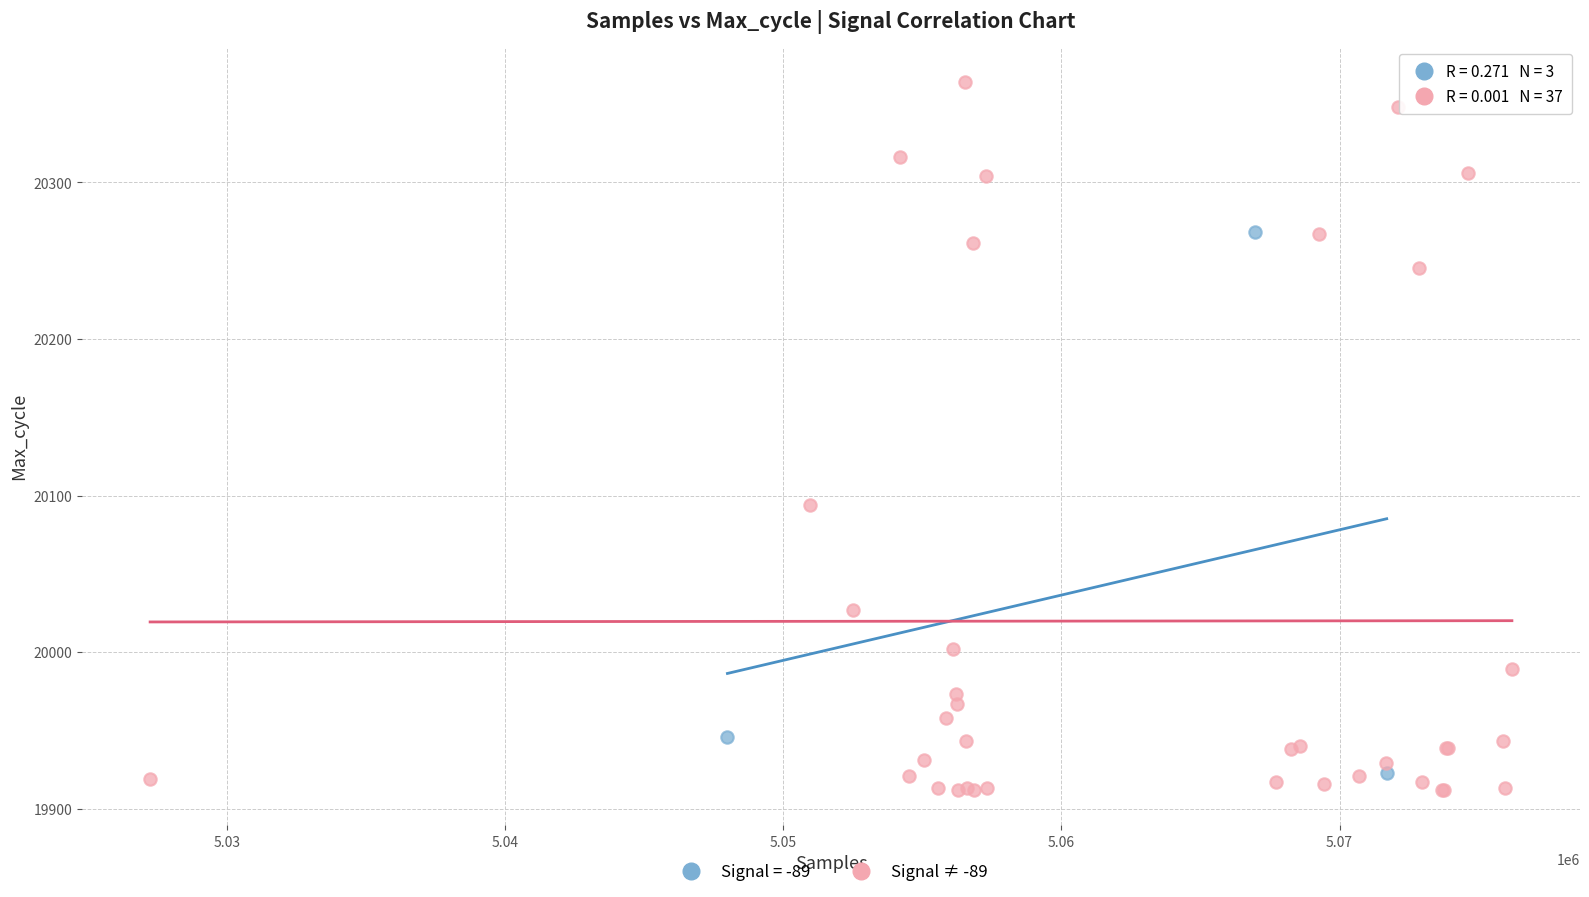

Which series has the largest Y range (max minus min)?

Signal ≠ -89